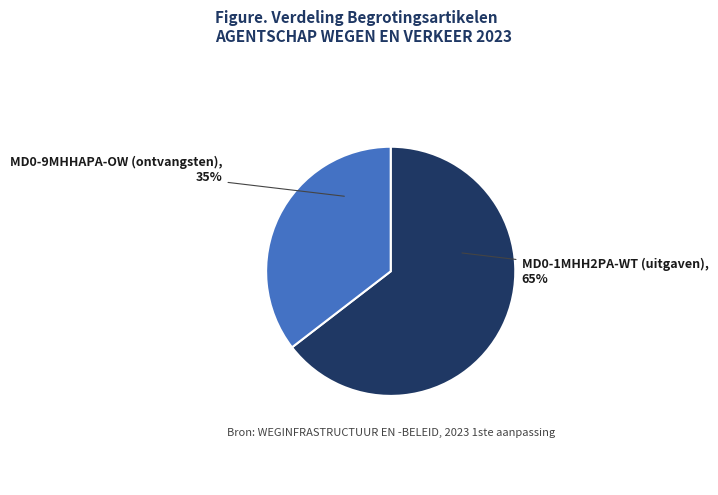

What is the largest slice in the pie chart?

MD0-1MHH2PA-WT (uitgaven)